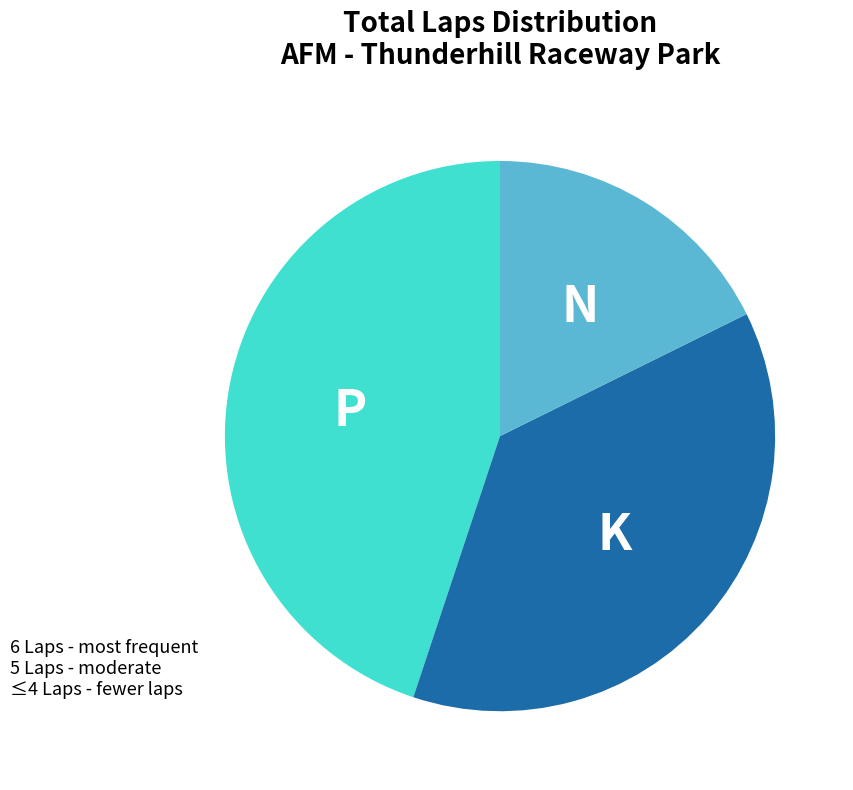

Does any single category account for the majority?

No